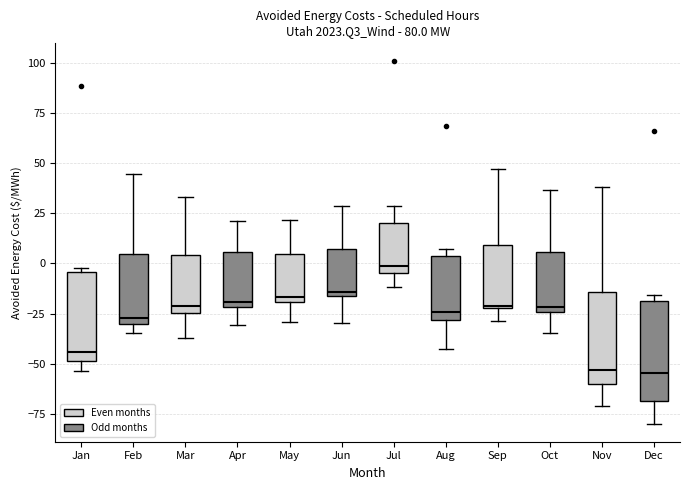

Where is the upper edge of the box for Jan on the y-axis? The values are not printed on the chart, so give them approximately, as read against the axis.

-5